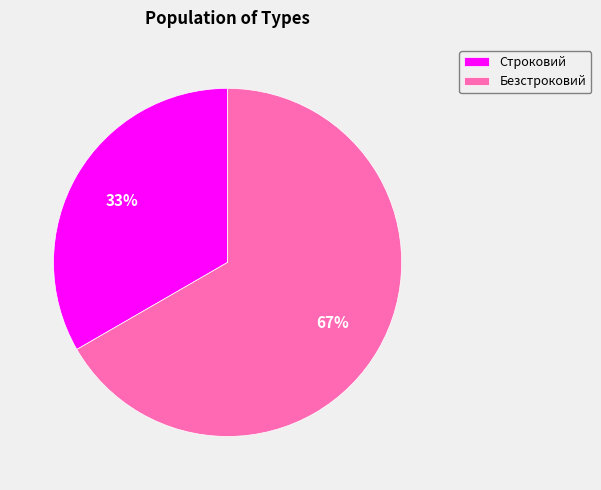

The Безстроковий slice represents 67% of the pie. True or false?

True